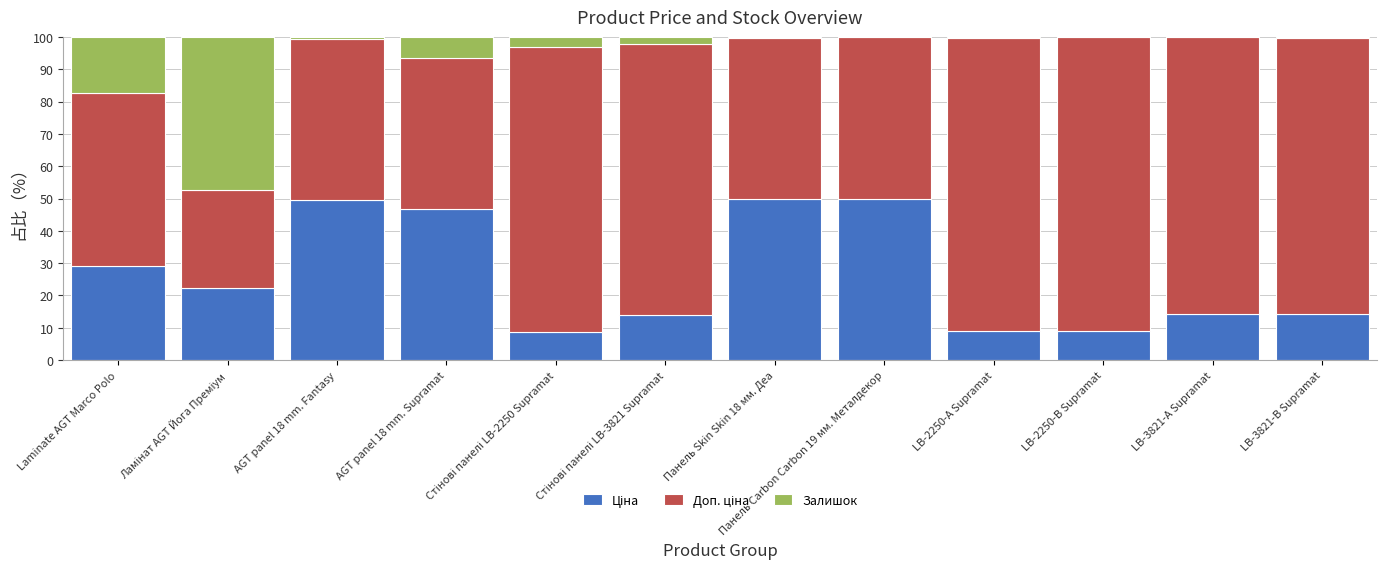

Is it true that Залишок equals 65.0 at Ламінат AGT Йога Преміум?

False